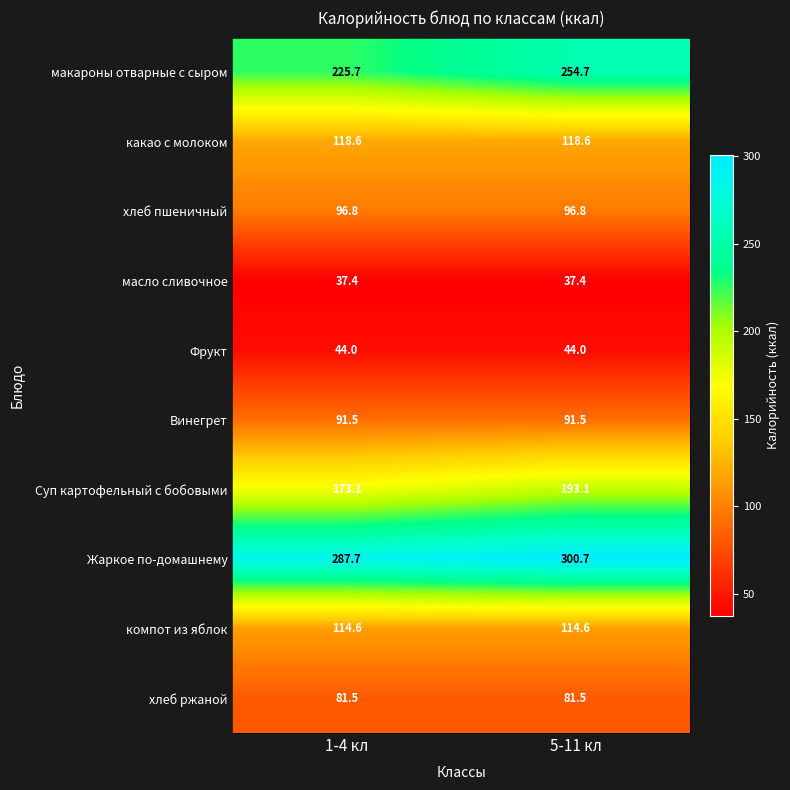

Reading left to right, what are all the values shown in this chart?

макароны отварные с сыром: 1-4 кл=225.7	5-11 кл=254.7
какао с молоком: 1-4 кл=118.6	5-11 кл=118.6
хлеб пшеничный: 1-4 кл=96.8	5-11 кл=96.8
масло сливочное: 1-4 кл=37.4	5-11 кл=37.4
Фрукт: 1-4 кл=44.0	5-11 кл=44.0
Винегрет: 1-4 кл=91.5	5-11 кл=91.5
Суп картофельный с бобовыми: 1-4 кл=173.1	5-11 кл=193.1
Жаркое по-домашнему: 1-4 кл=287.7	5-11 кл=300.7
компот из яблок: 1-4 кл=114.6	5-11 кл=114.6
хлеб ржаной: 1-4 кл=81.5	5-11 кл=81.5